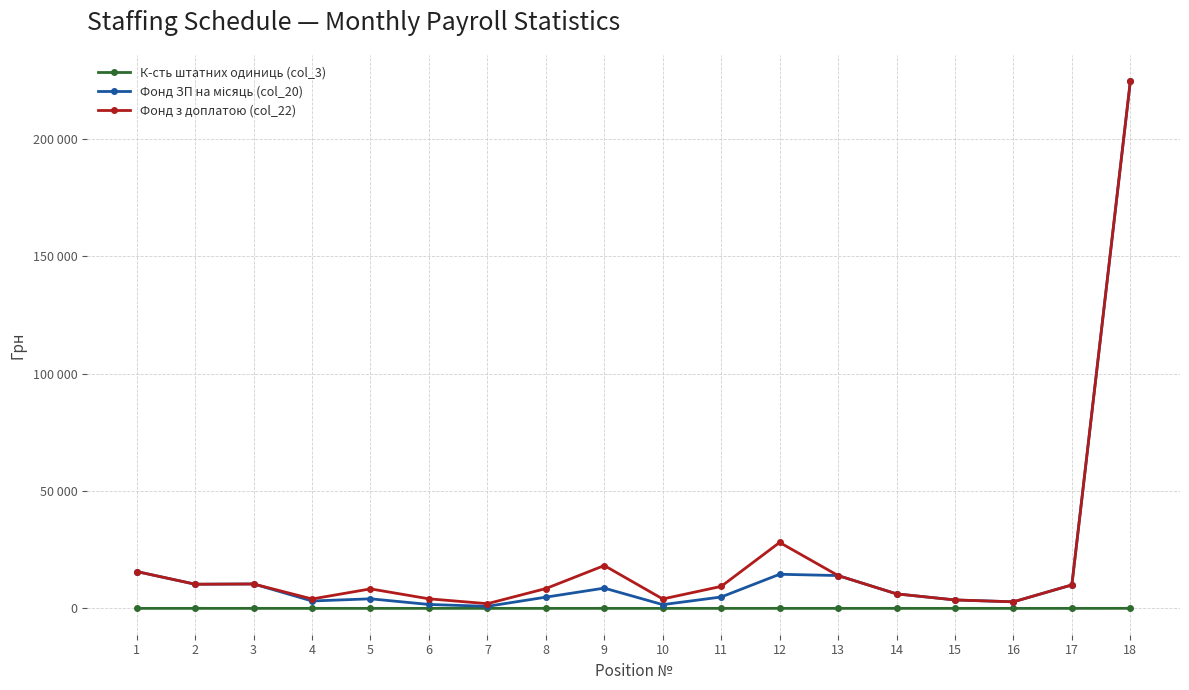

At which category is the sum across all series the highest?

18